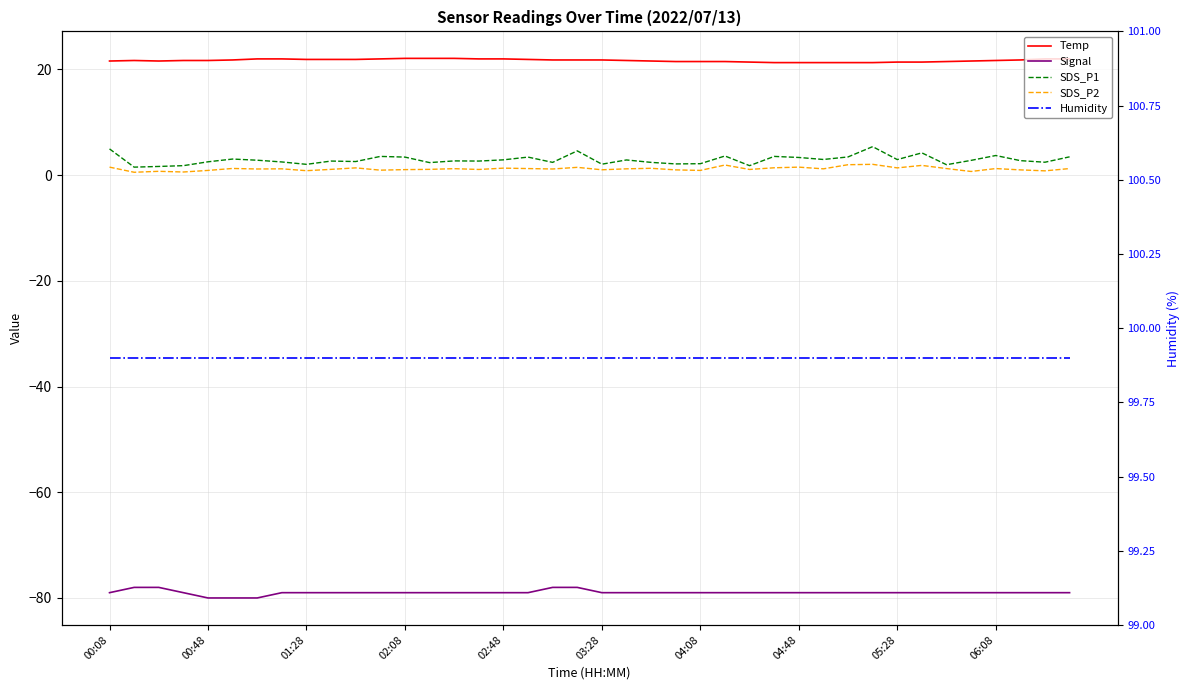

Is the value of SDS_P1 at 26 greater than the value of Signal at 31?

Yes